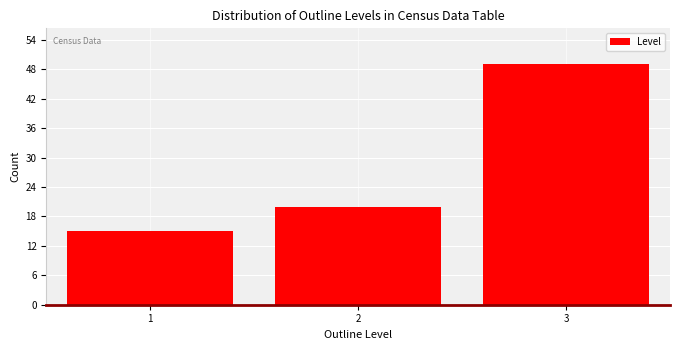

Reading left to right, list all the values displayed in this chart.

1=15	2=20	3=49